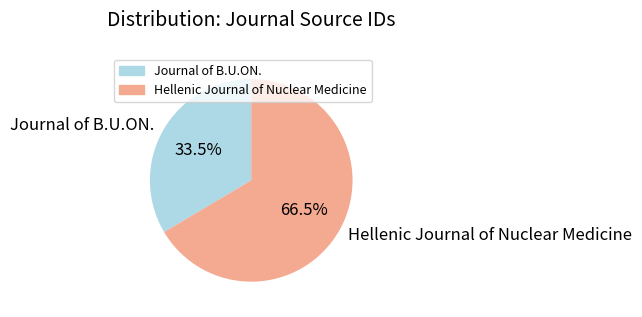

To the nearest percent, what is the difference between the Journal of B.U.ON. and Hellenic Journal of Nuclear Medicine slice percentages?

33%